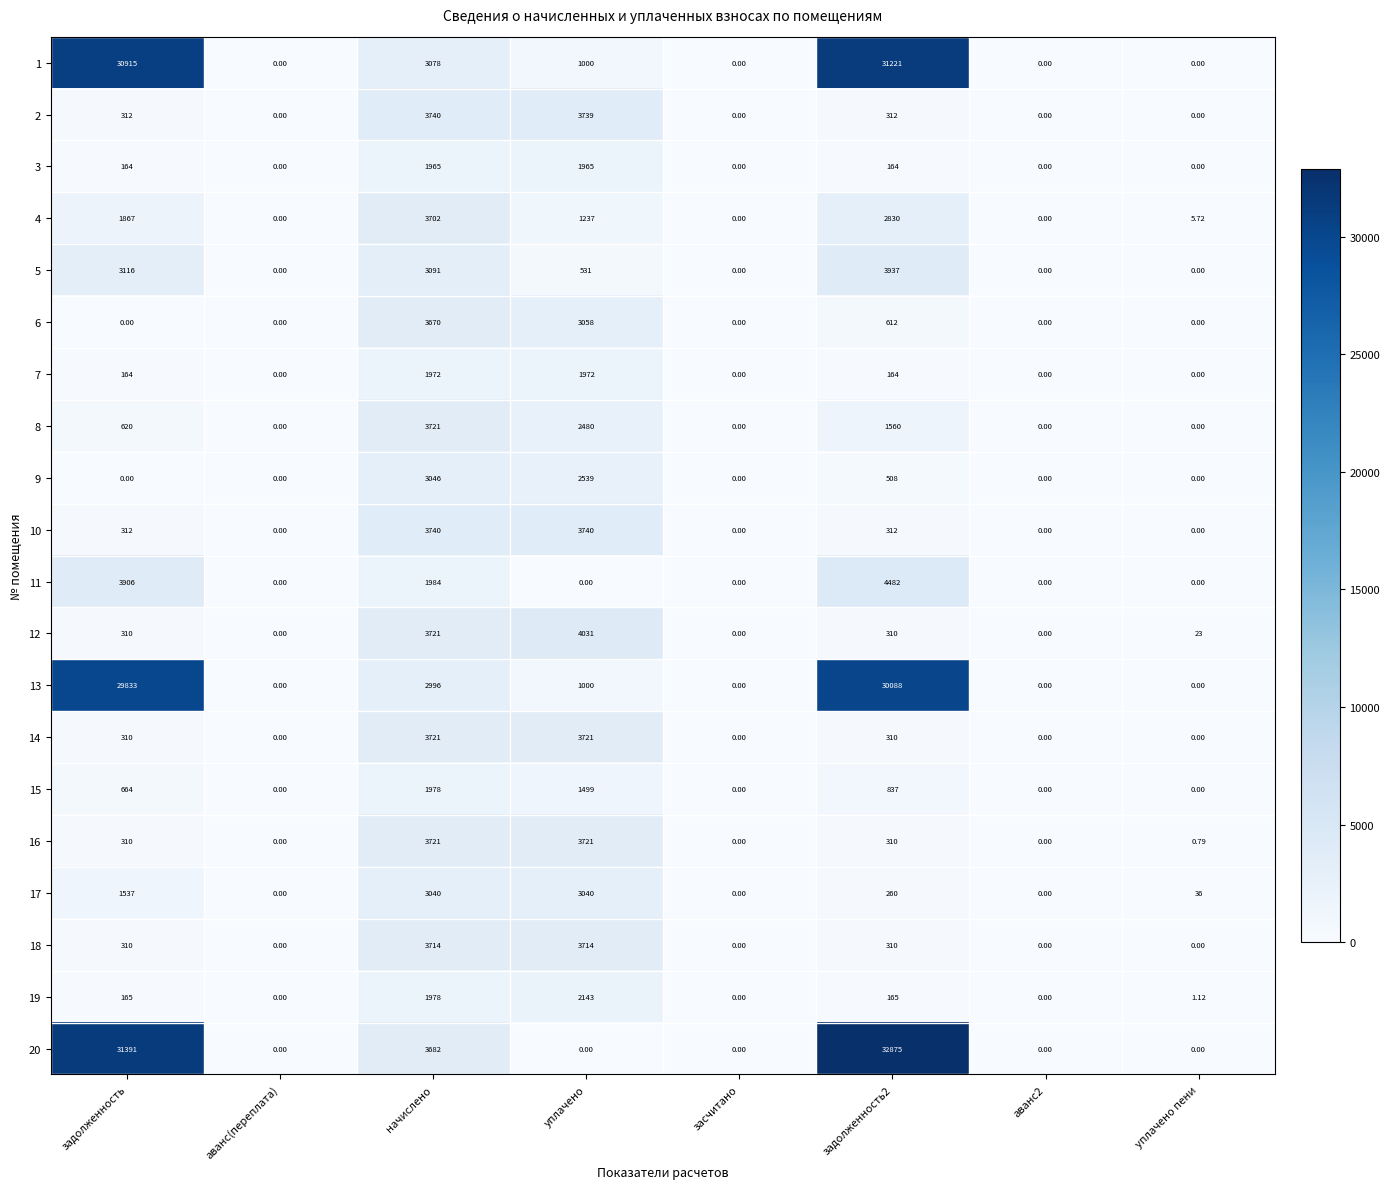

Is the value of 3 at уплачено greater than the value of 17 at уплачено пени?

Yes